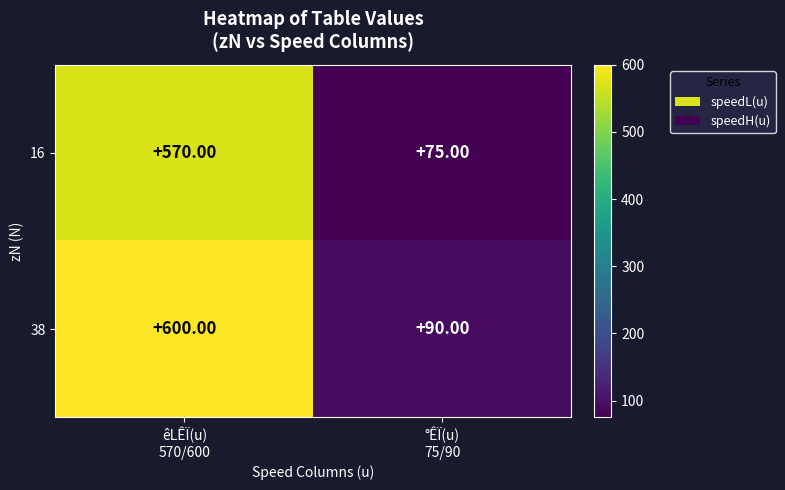

At which category is the sum across all series the highest?

êLÊÏ(u)
570/600